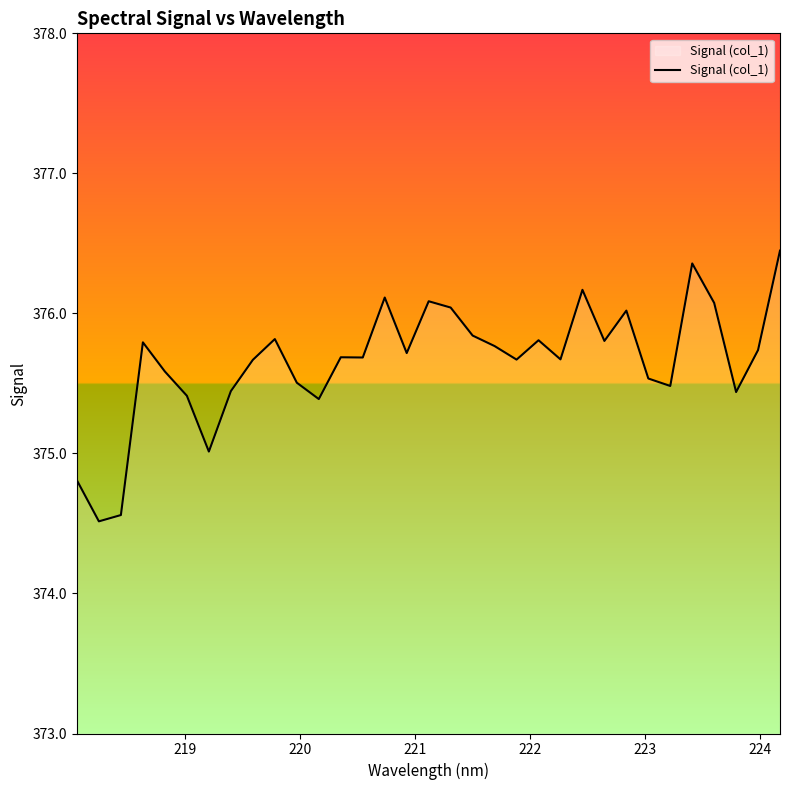

What is the maximum value shown in the chart?

376.4